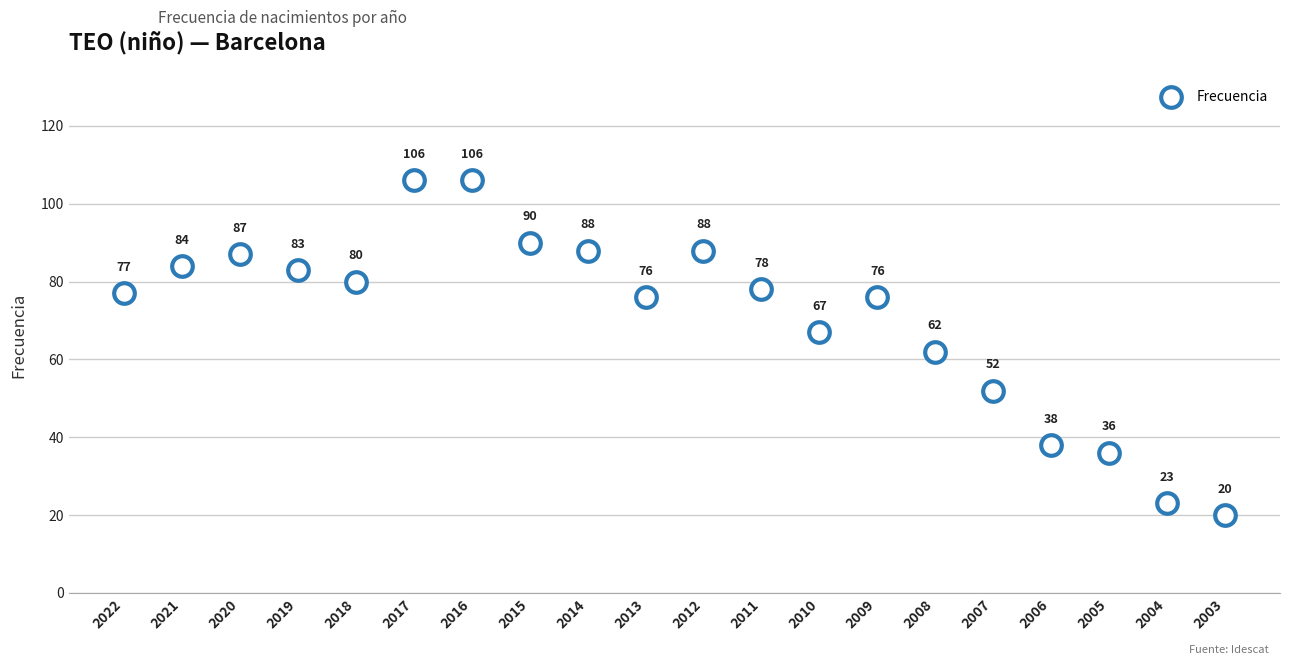

What is the range of Y values (max minus min)?

86